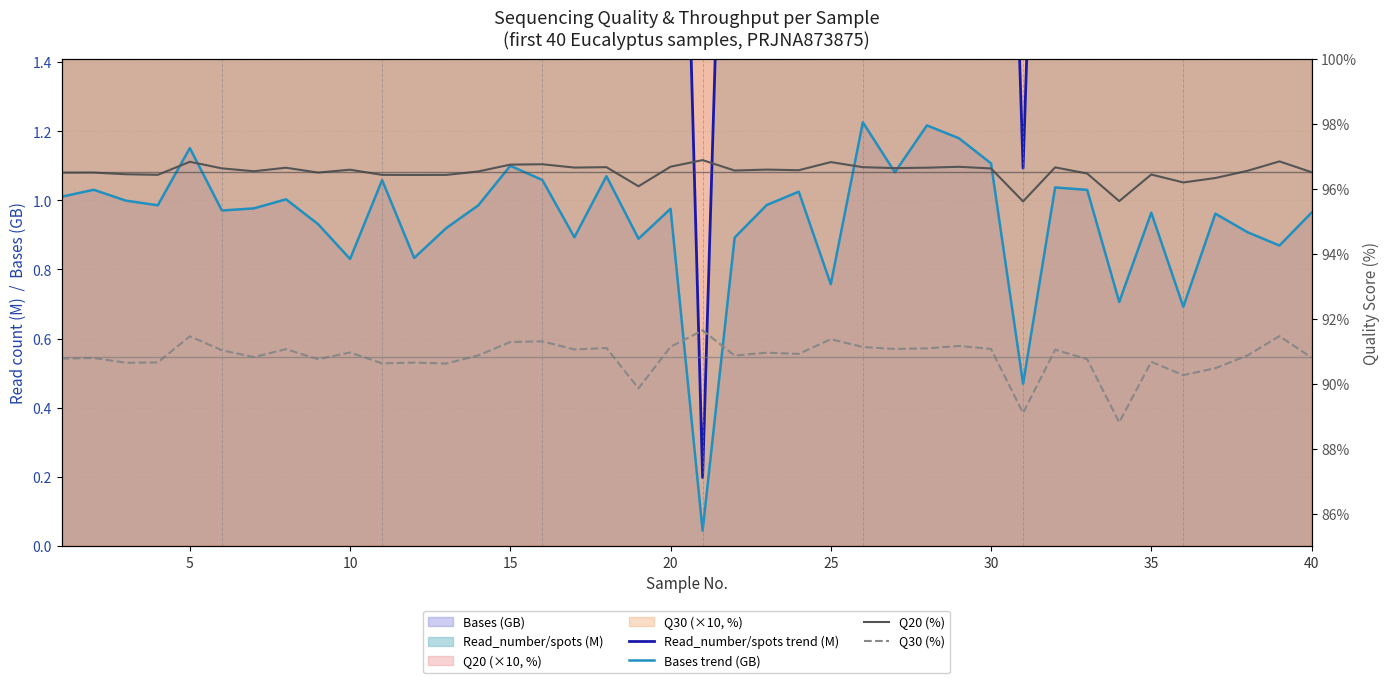

True or false: Read_number/spots trend (M) and Q30 (%) cross at least once.

False